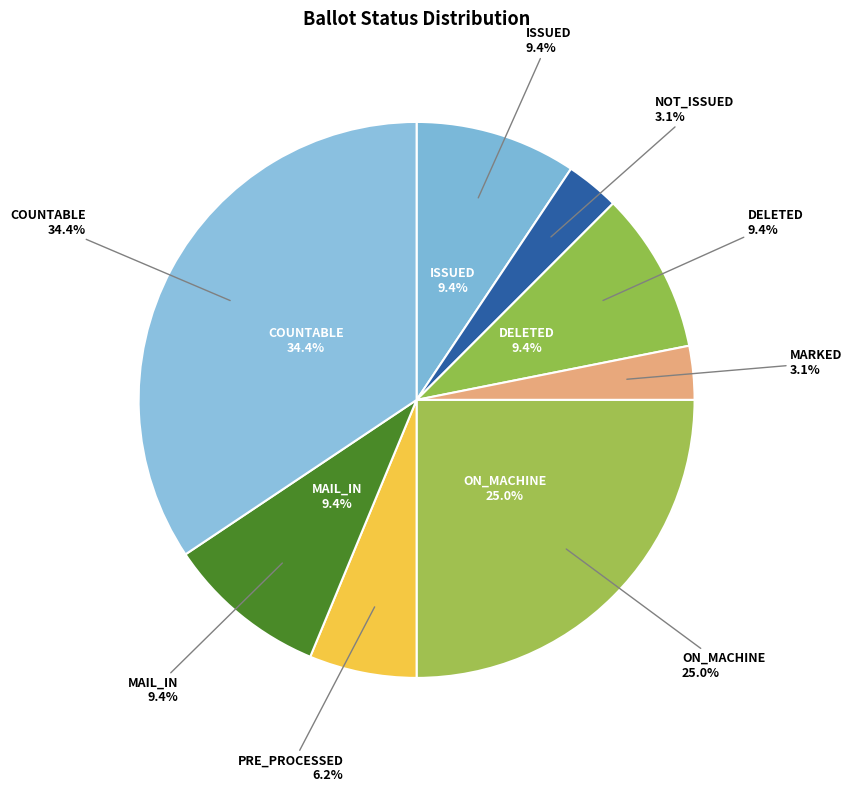

Rank the categories by value from lowest to highest.

NOT_ISSUED, MARKED, PRE_PROCESSED, ISSUED, DELETED, MAIL_IN, ON_MACHINE, COUNTABLE